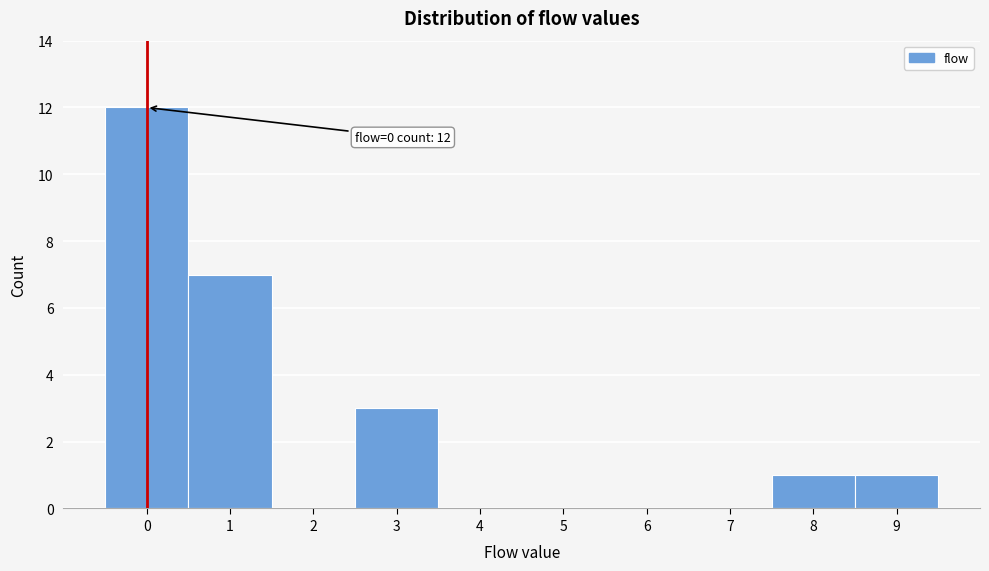

Which range on the x-axis has the tallest bar?

-0.5 to 0.5